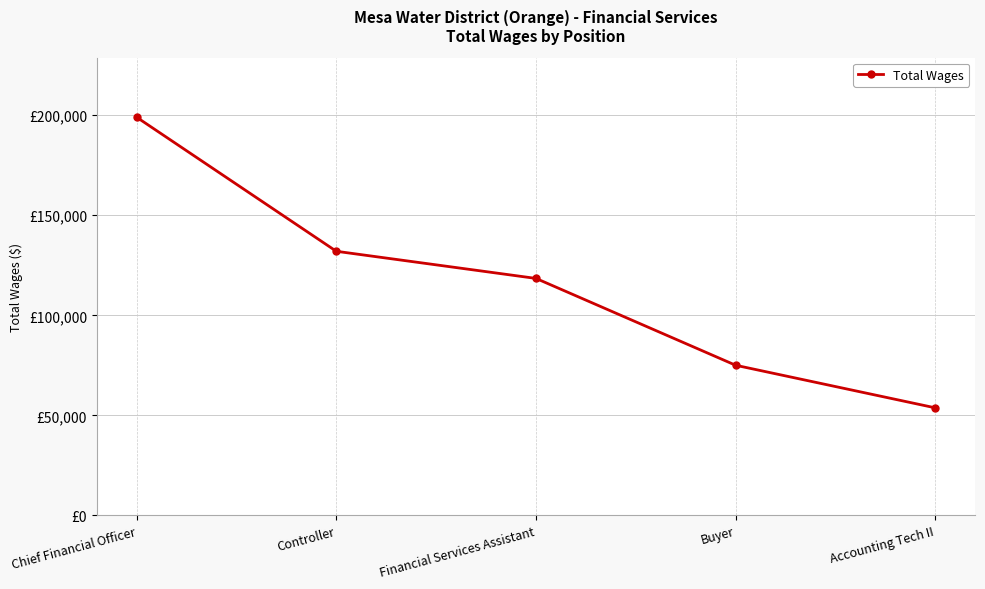

The chart shows a value of 22248 at Buyer. True or false?

False